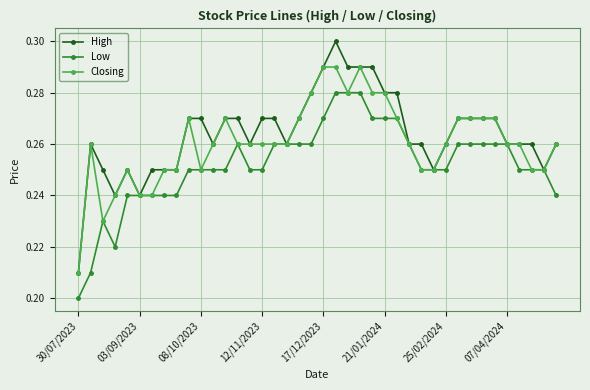

Which series has the widest spread of values?

High